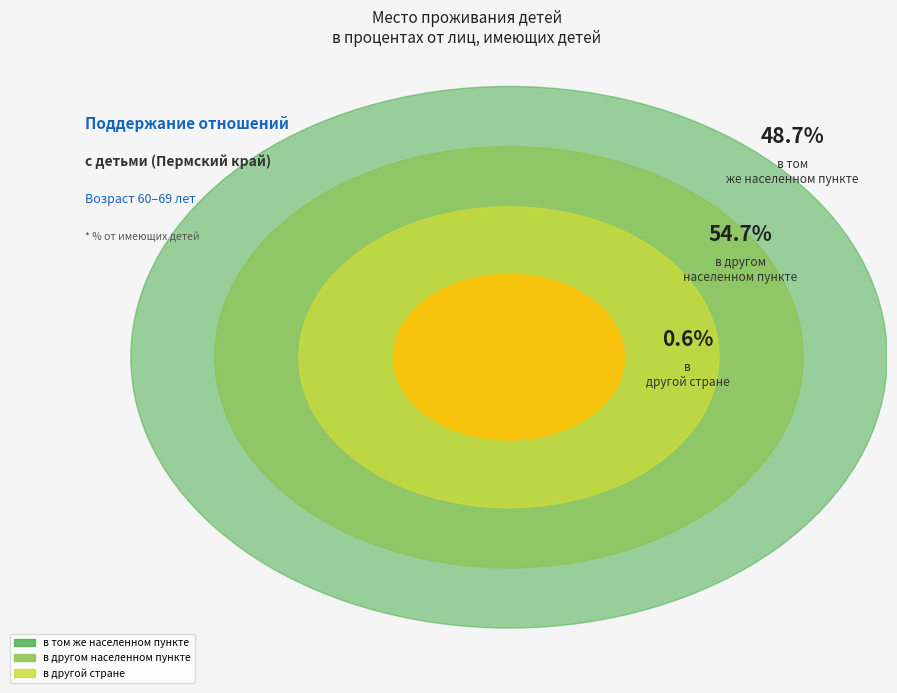

What is the largest slice in the pie chart?

в другом населенном пункте